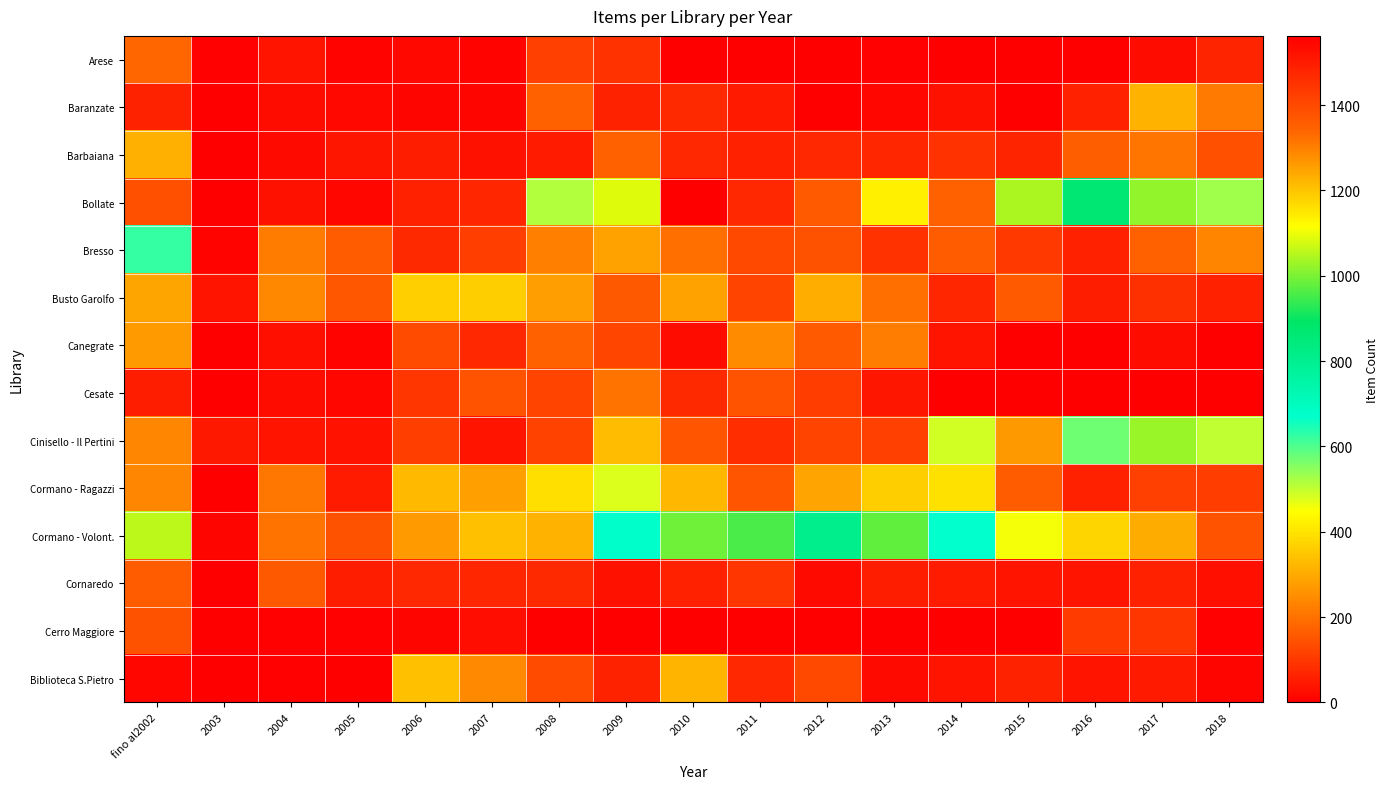

How many categories are shown in the chart?

17